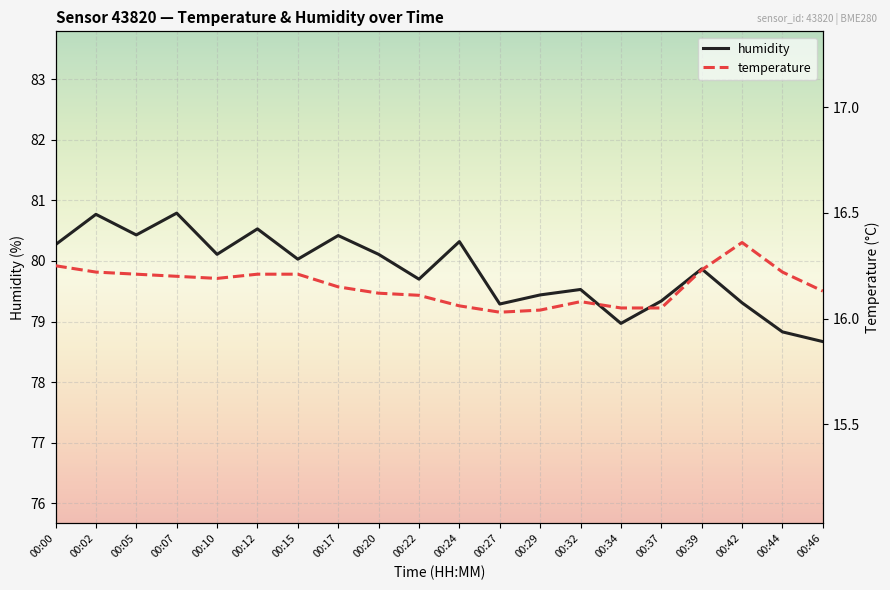

Which series has the largest total across all categories?

humidity